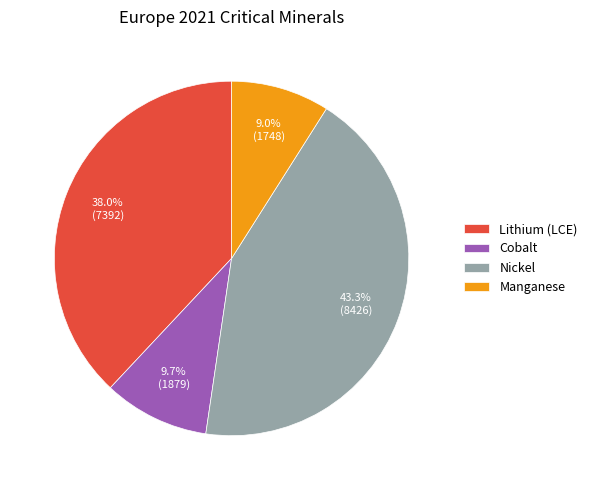

Rank the categories by value from lowest to highest.

Manganese, Cobalt, Lithium (LCE), Nickel